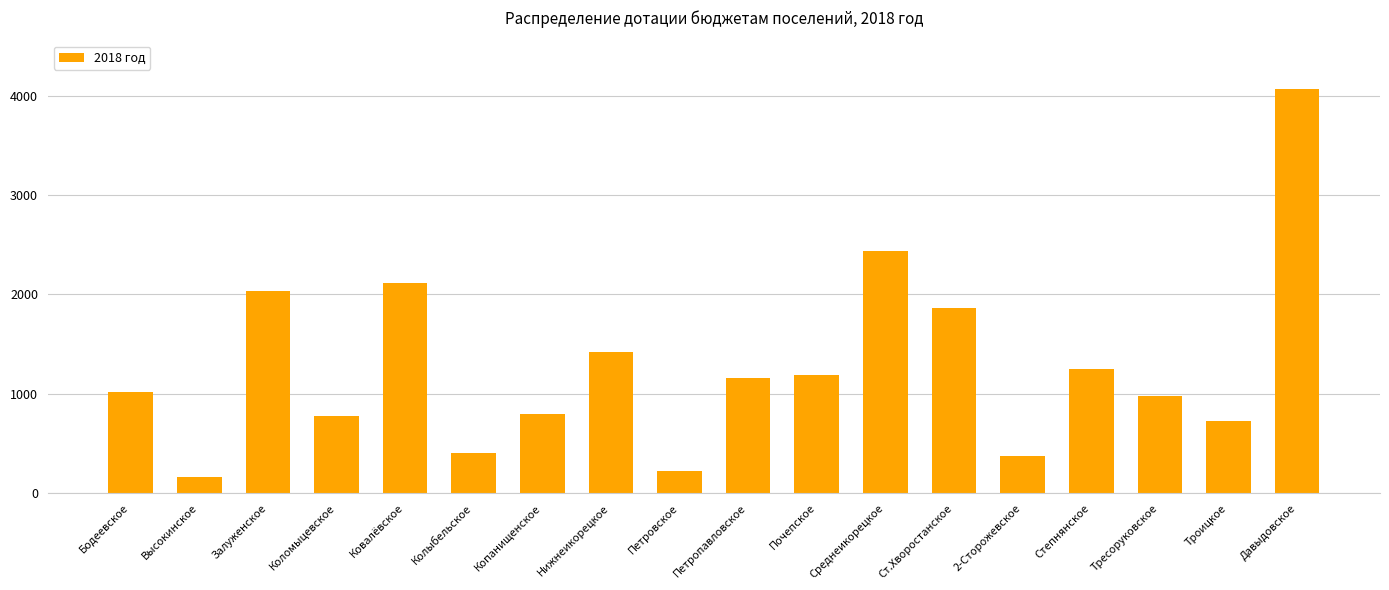

Which label corresponds to the smallest value in the chart?

Высокинское